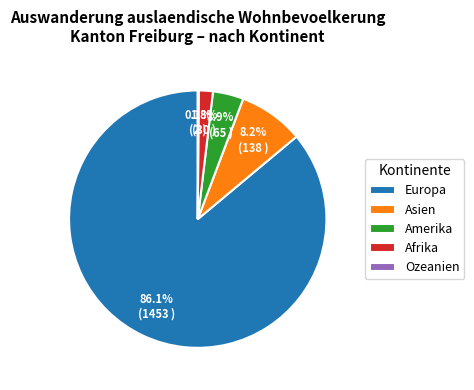

Which slice represents more than half of the pie?

Europa